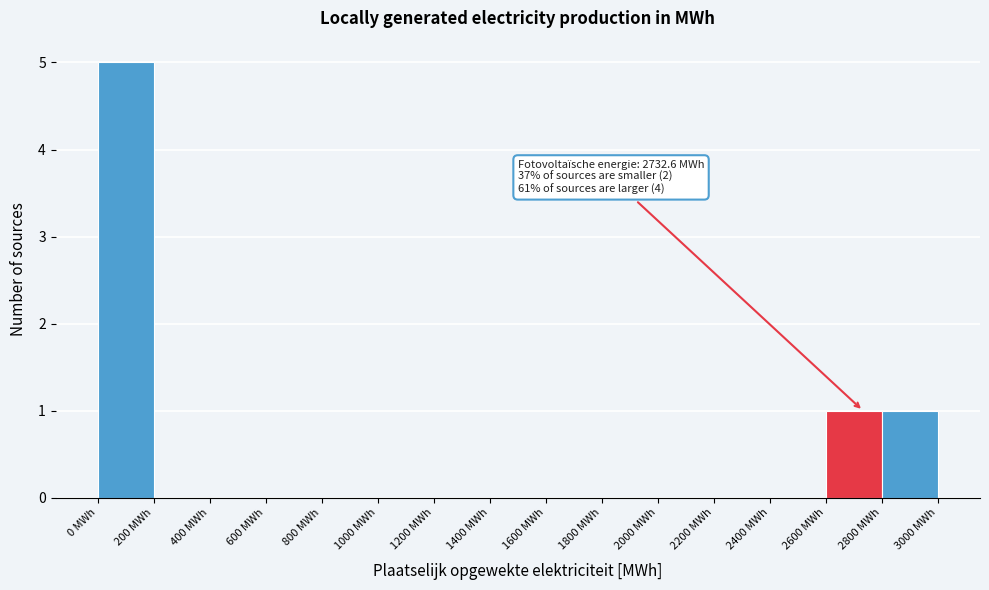

Which range on the x-axis has the tallest bar?

0 to 200